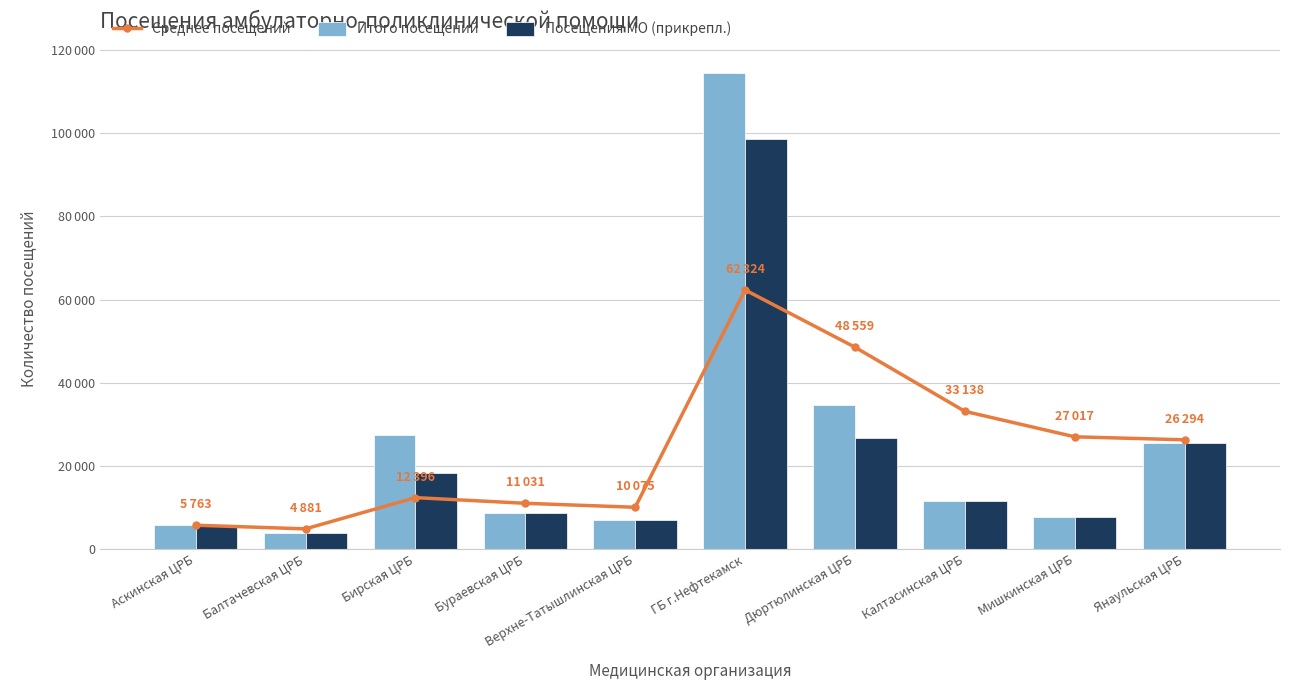

How many data points in Итого посещений are above 11639?

4